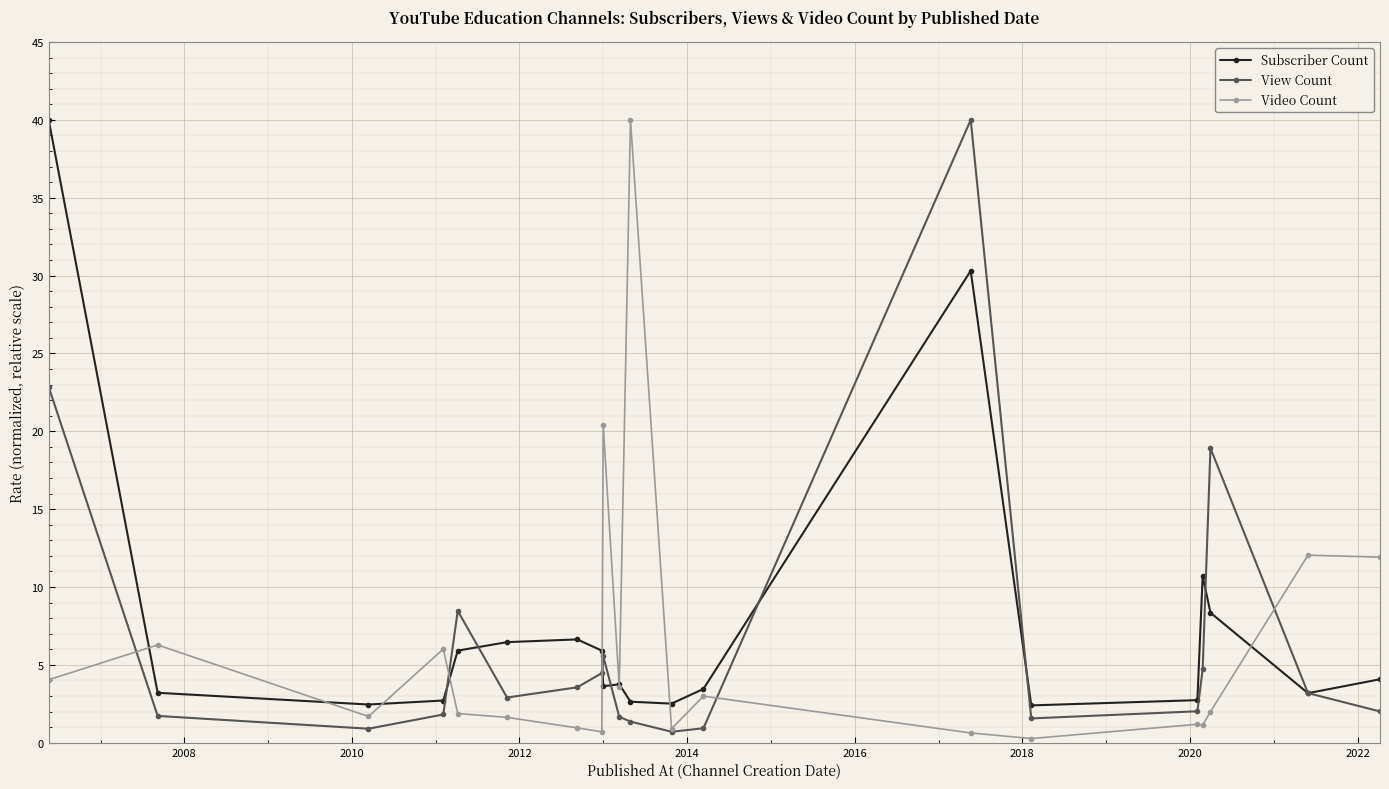

What is the greatest value displayed?

40.0